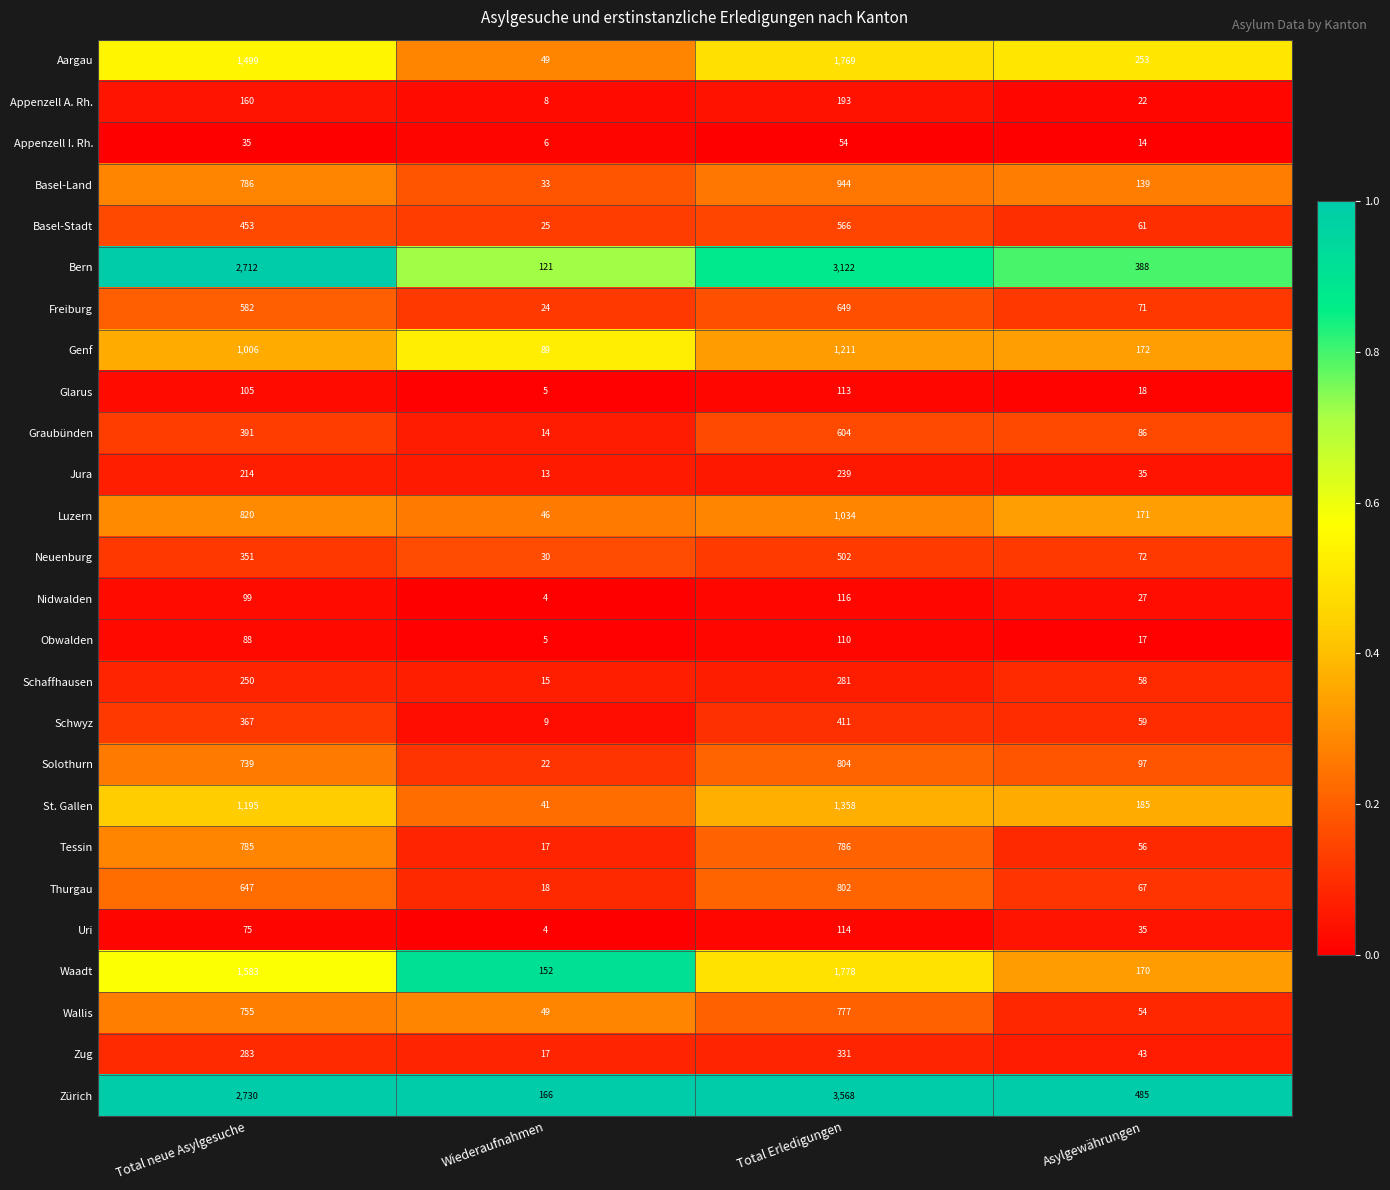

The Genf series shows 44 at Wiederaufnahmen. True or false?

False